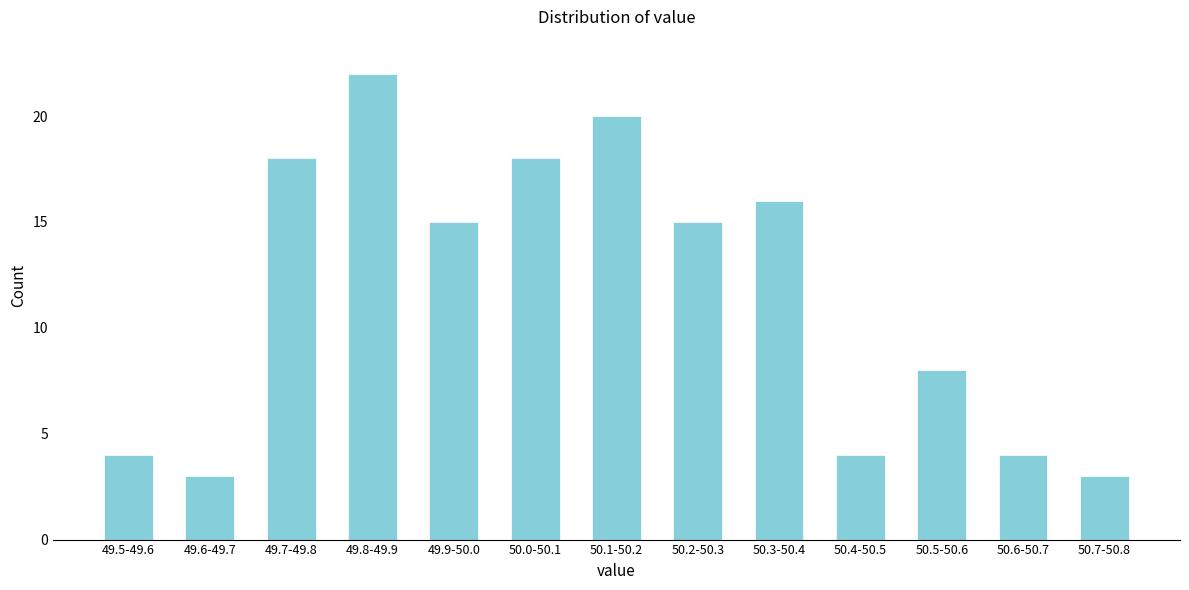

Reading left to right, transcribe all the data shown in this chart.

49.5-49.6=4	49.6-49.7=3	49.7-49.8=18	49.8-49.9=22	49.9-50.0=15	50.0-50.1=18	50.1-50.2=20	50.2-50.3=15	50.3-50.4=16	50.4-50.5=4	50.5-50.6=8	50.6-50.7=4	50.7-50.8=3